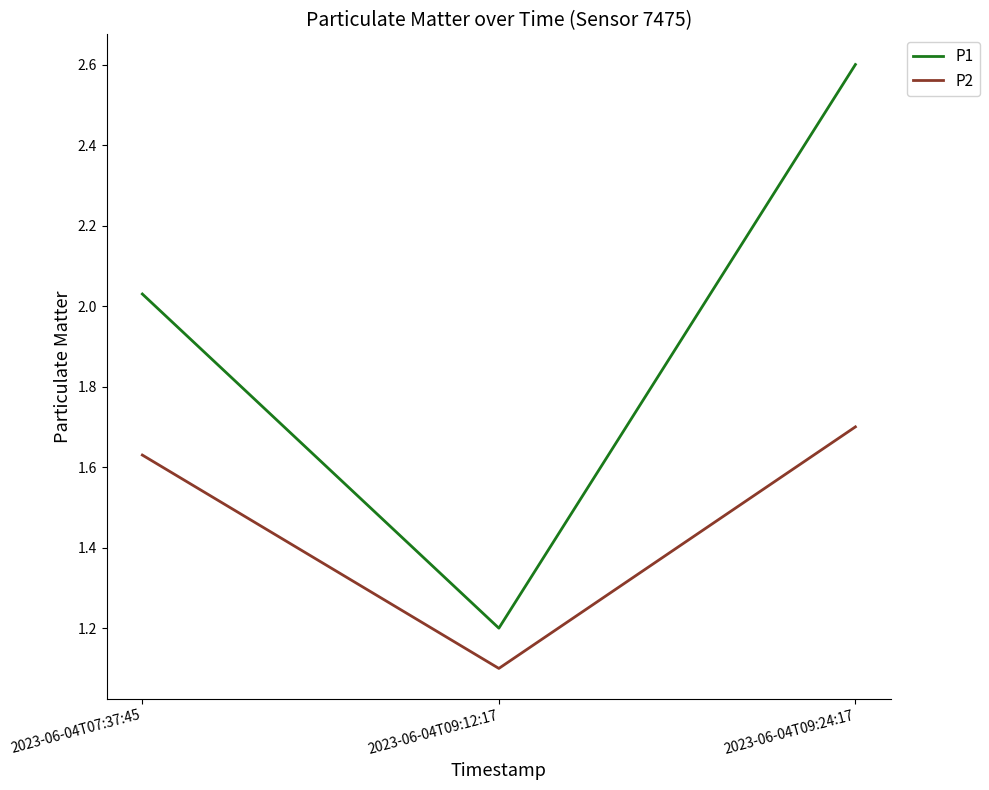

What is the smallest value displayed?

1.1